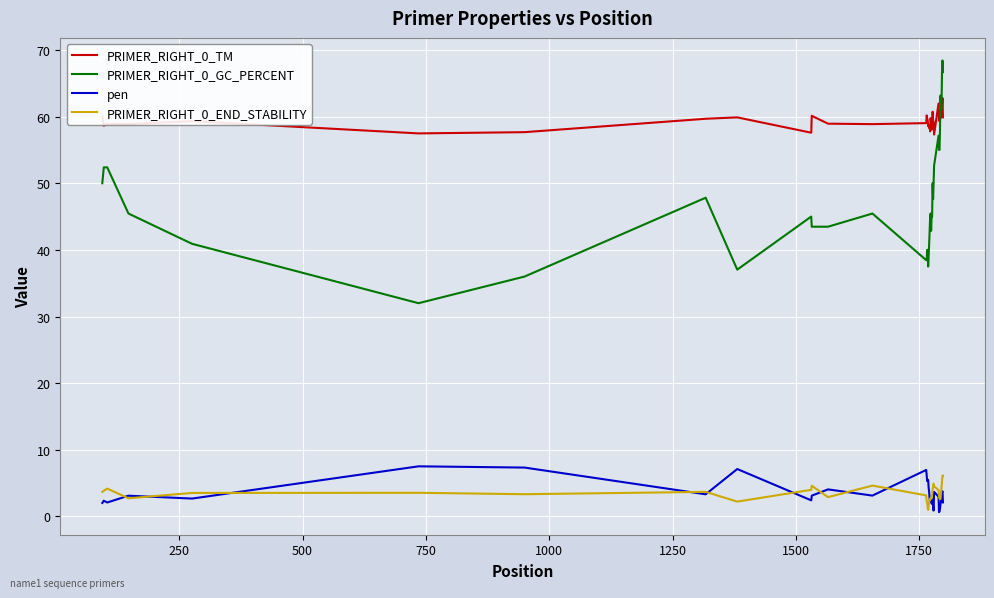

What is the average value of the PRIMER_RIGHT_0_END_STABILITY series?

3.4